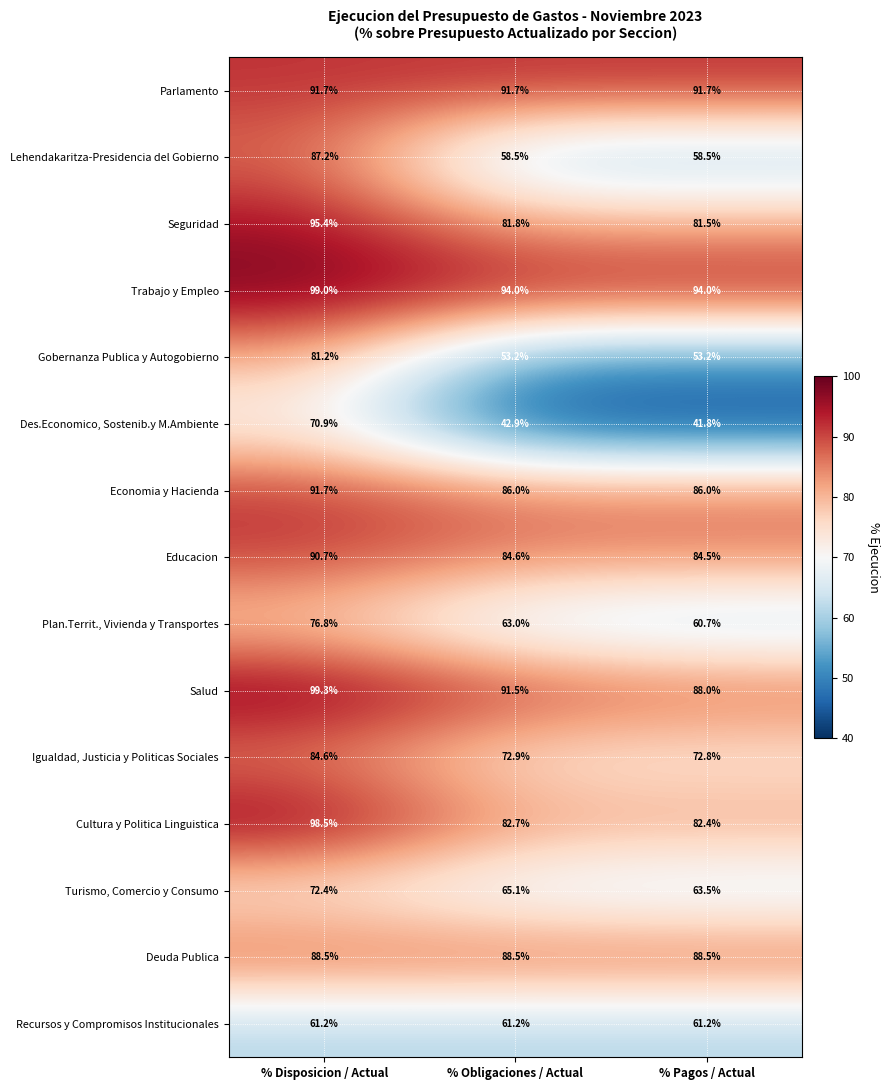

List the labels in order of Cultura y Politica Linguistica value, largest first.

% Disposicion / Actual, % Obligaciones / Actual, % Pagos / Actual